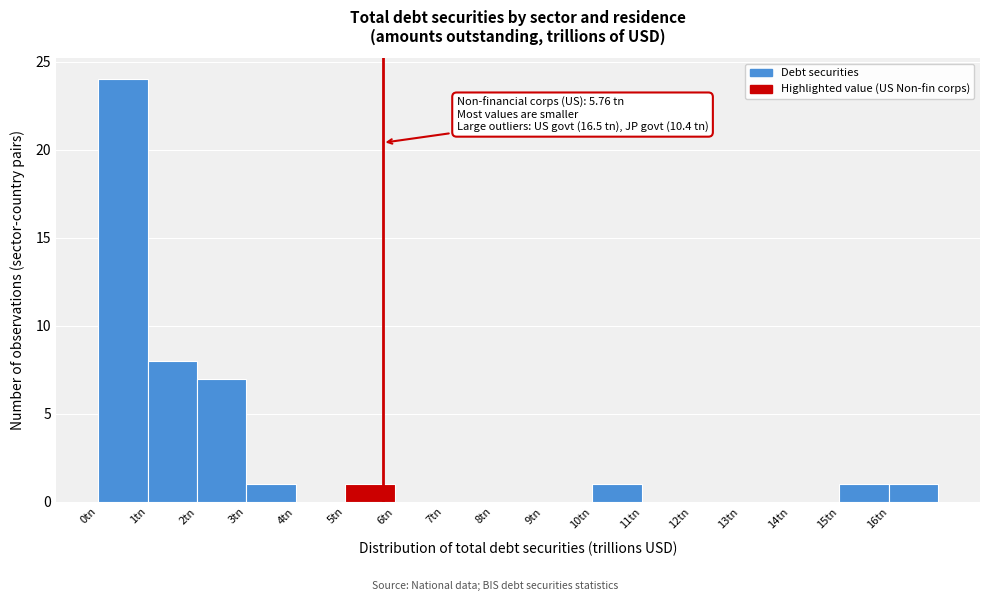

Which range on the x-axis has the tallest bar?

0 to 1